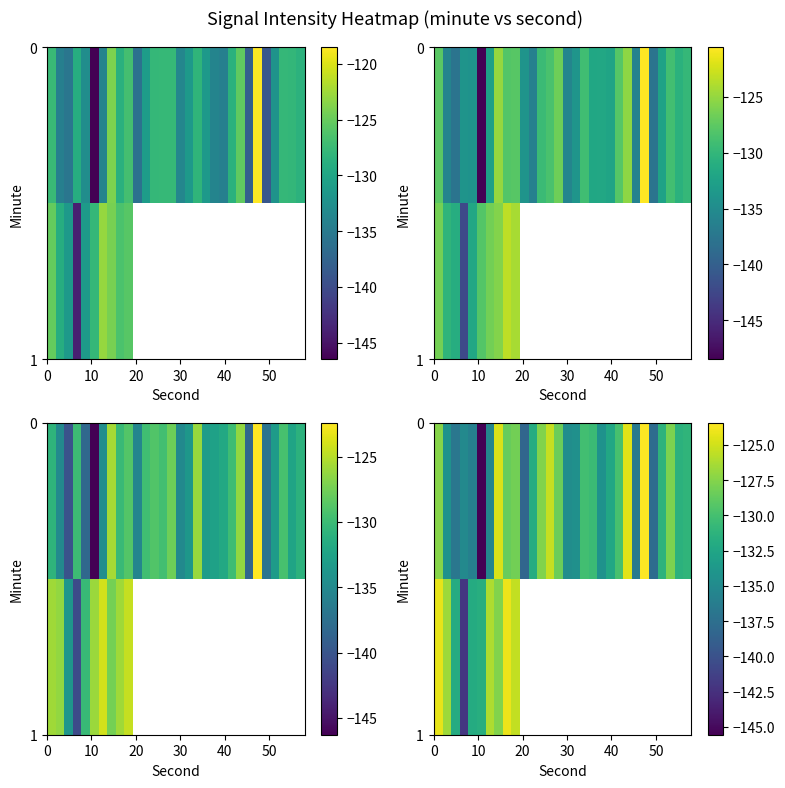

List the series in order of their peak value, lowest first.

row_1, row_0